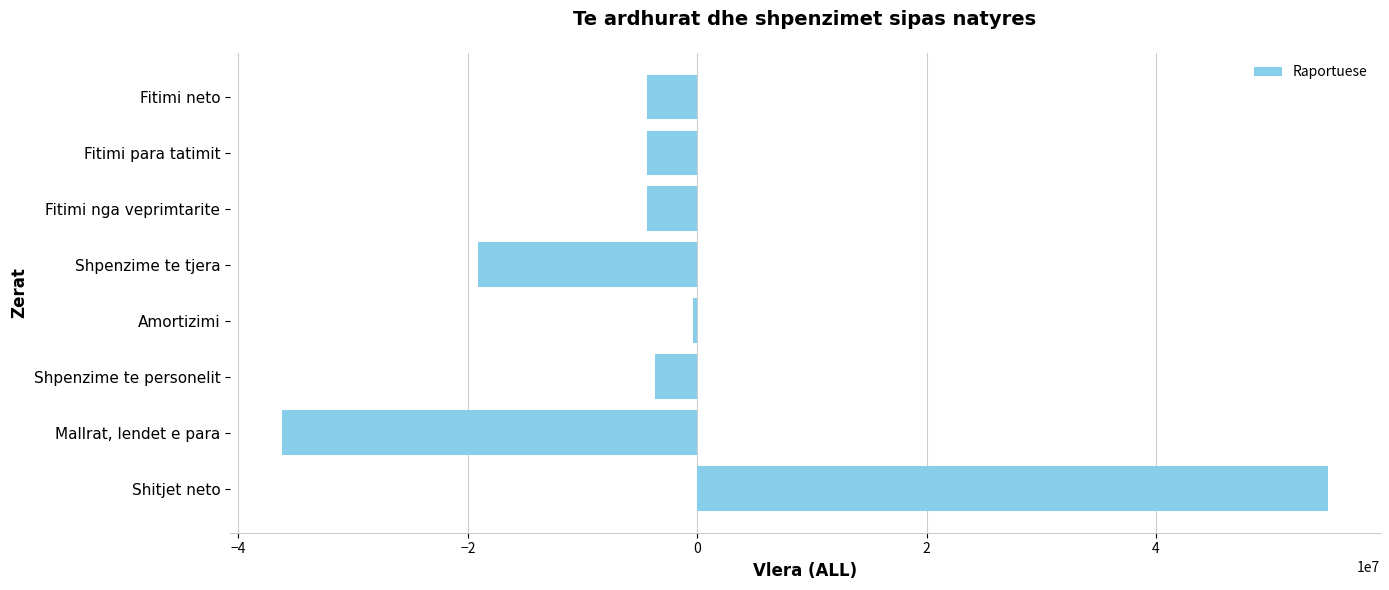

What is the difference between the maximum and minimum values?

91154920.0